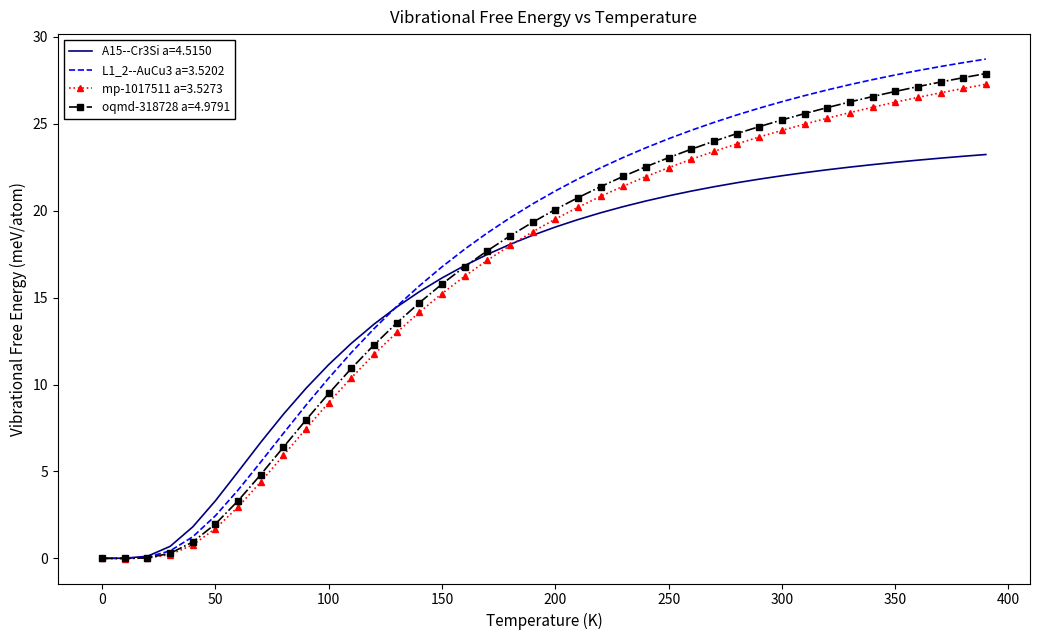

Which series has the largest range (max minus min)?

L1_2--AuCu3 a=3.5202